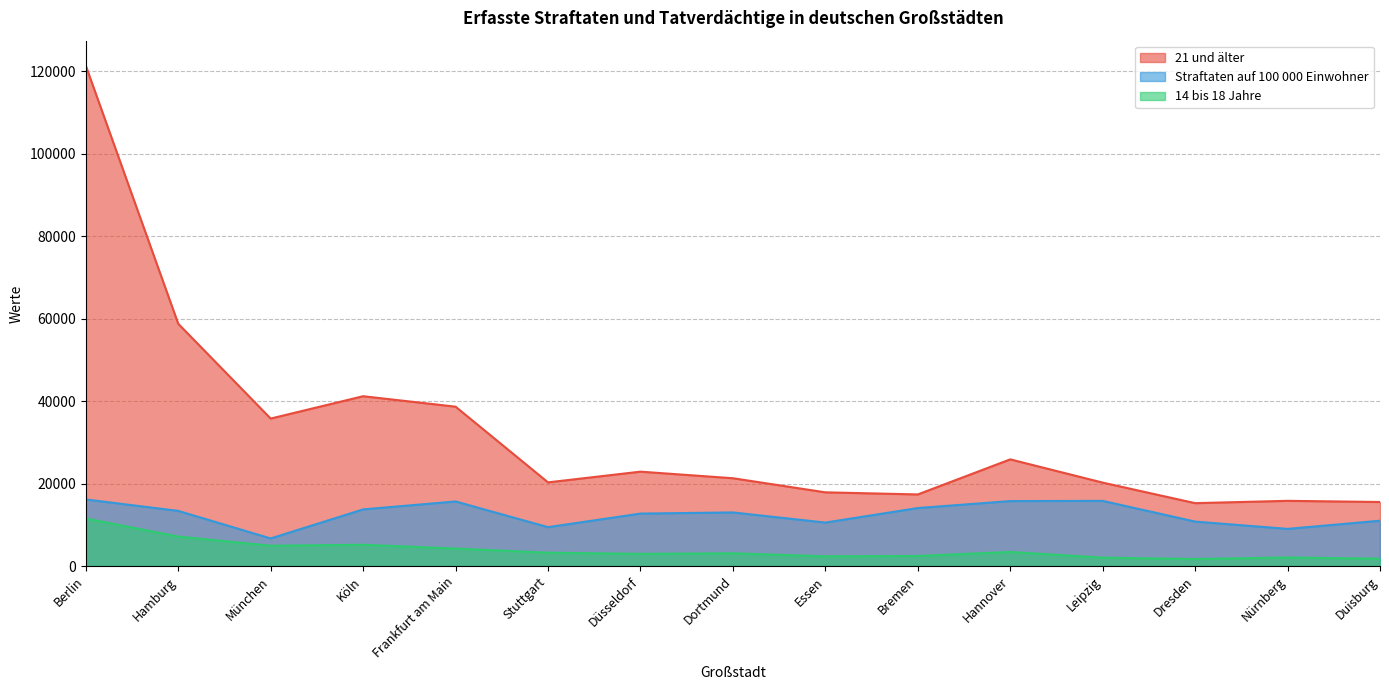

Reading right to left, extract all data points from this chart.

Straftaten auf 100 000 Einwohner: 10997	9018	10787	15811	15764	14075	10547	13009	12730	9438	15671	13749	6696	13384	16161
14 bis 18 Jahre: 1791	2077	1704	2040	3421	2448	2361	3092	2956	3241	4244	5168	4932	7157	11539
21 und älter: 15541	15824	15260	20246	25886	17375	17887	21308	22902	20304	38672	41208	35787	58791	121410